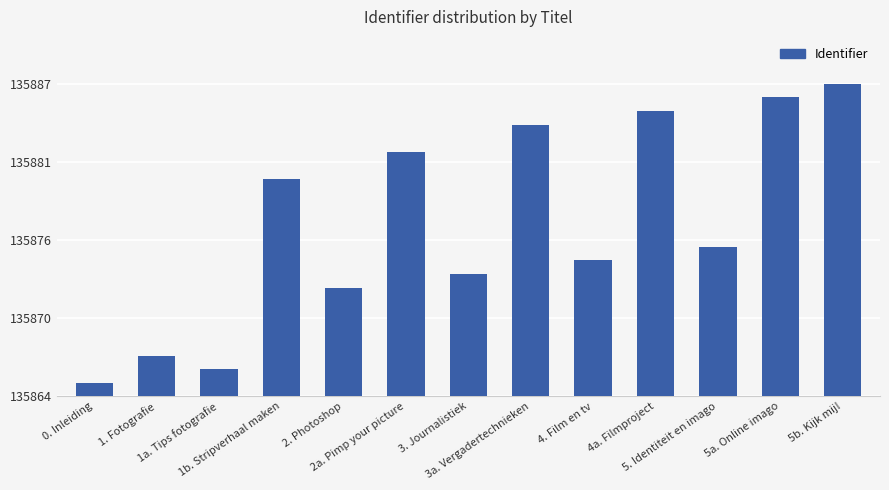

What is the label of the 1st bar from the left?

0. Inleiding